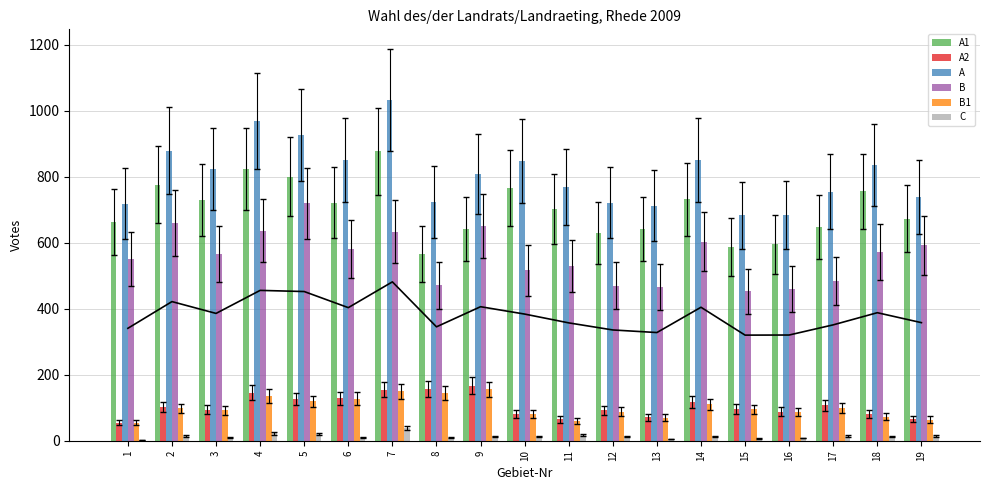

The value of B at 18 is 929. True or false?

False